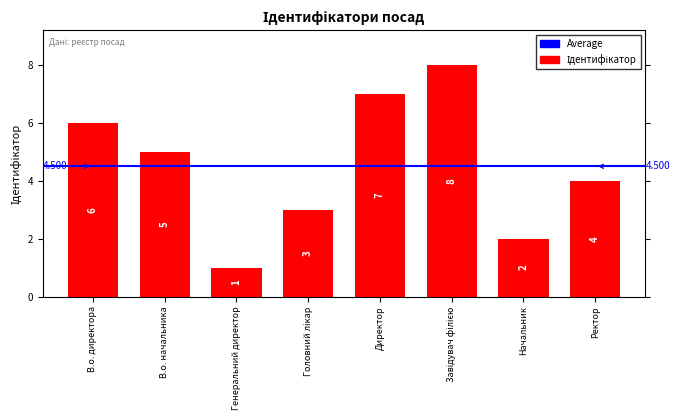

The chart shows a value of 4 at Ректор. True or false?

True